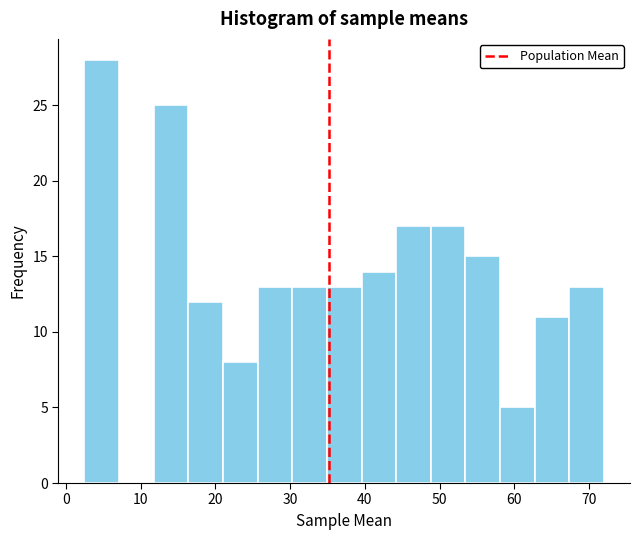

Reading left to right, transcribe this chart: for each bar, give the range it covers on the x-axis and its height. Neither the bar edges nor the heights are printed on the chart, so give them approximately, as read against the axes.

3 to 7: 28
7 to 12: 0
12 to 16: 25
16 to 21: 12
21 to 26: 8
26 to 30: 13
30 to 35: 13
35 to 40: 13
40 to 44: 14
44 to 49: 17
49 to 53: 17
53 to 58: 15
58 to 63: 5
63 to 67: 11
67 to 72: 13